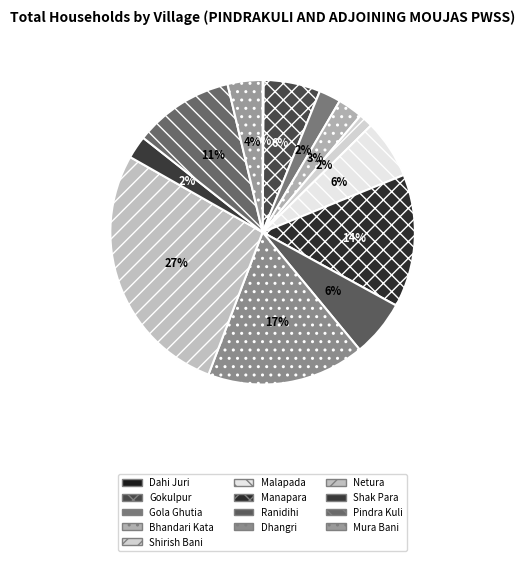

To the nearest percent, what percentage of the pie is Netura?

27%